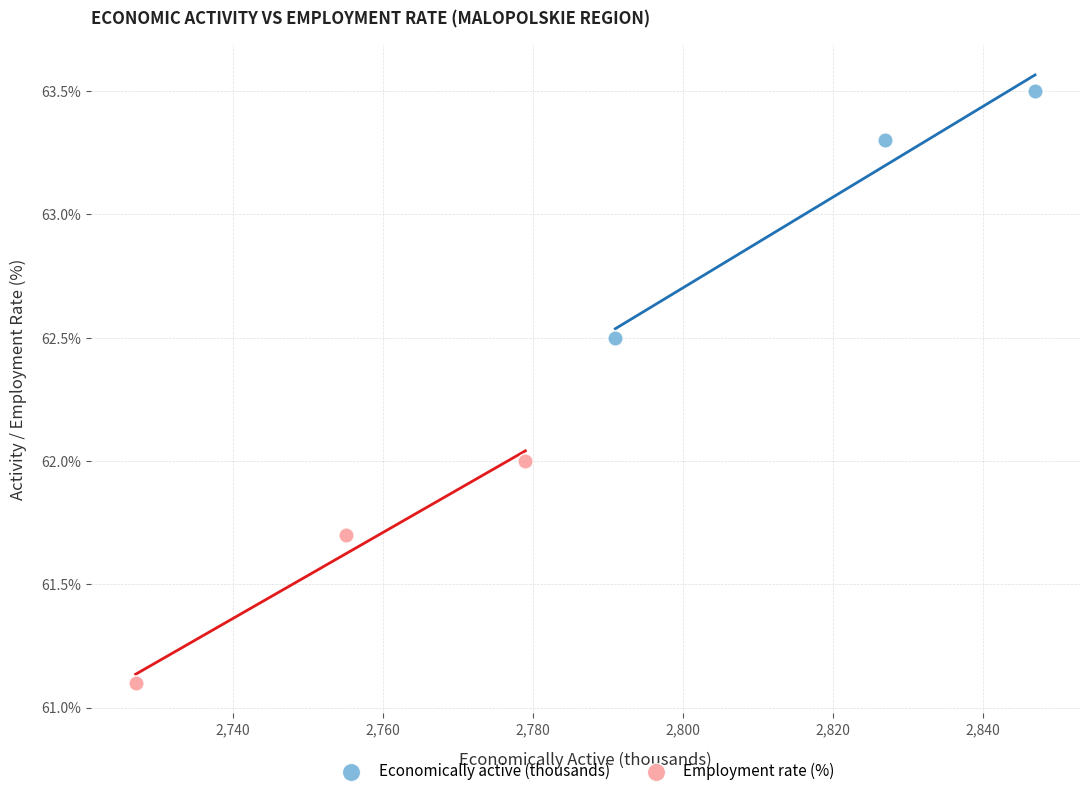

Which series has the largest Y range (max minus min)?

Economically active (thousands)